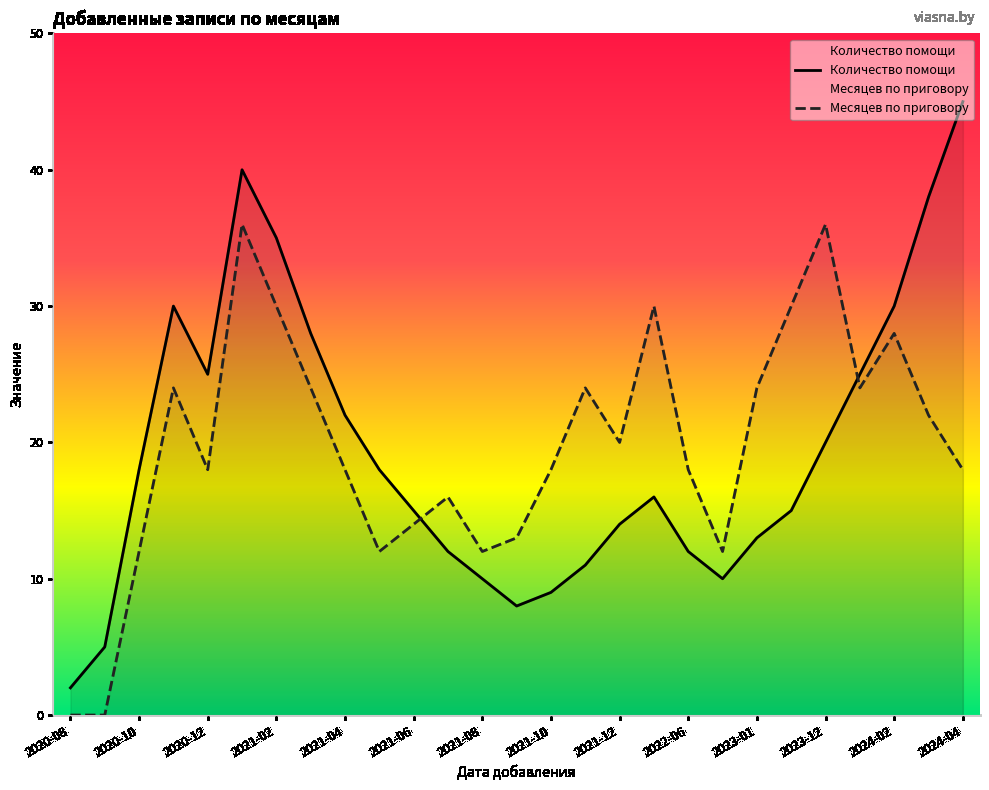

At which category does the chart reach its peak across all series?

2024-04